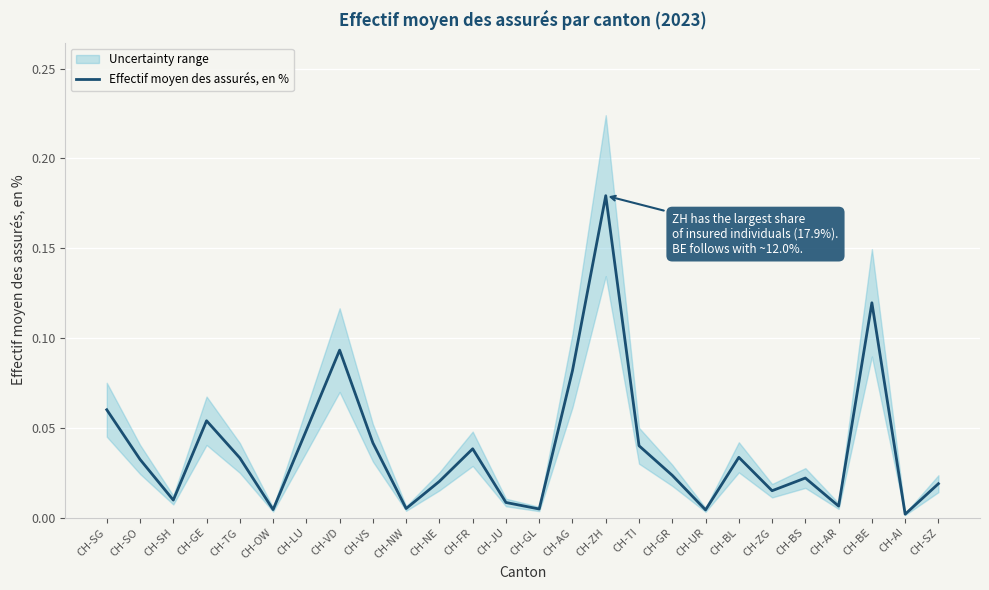

How many lines are shown in the chart?

1